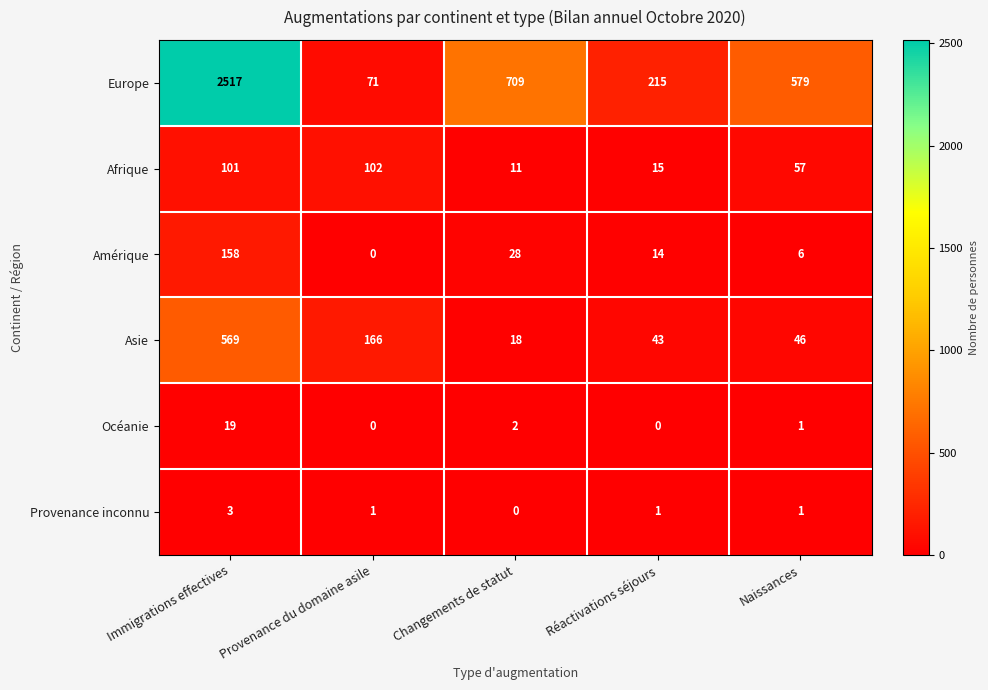

Where is Afrique nearest to the value 56?

Naissances